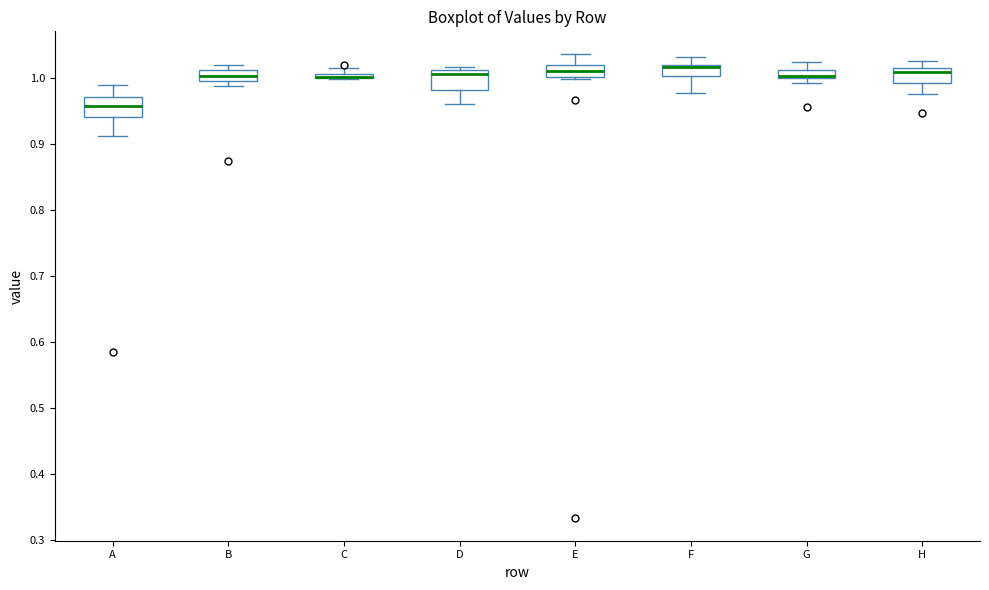

Where does the upper whisker of the box for G end on the y-axis? The values are not printed on the chart, so give them approximately, as read against the axis.

1.02